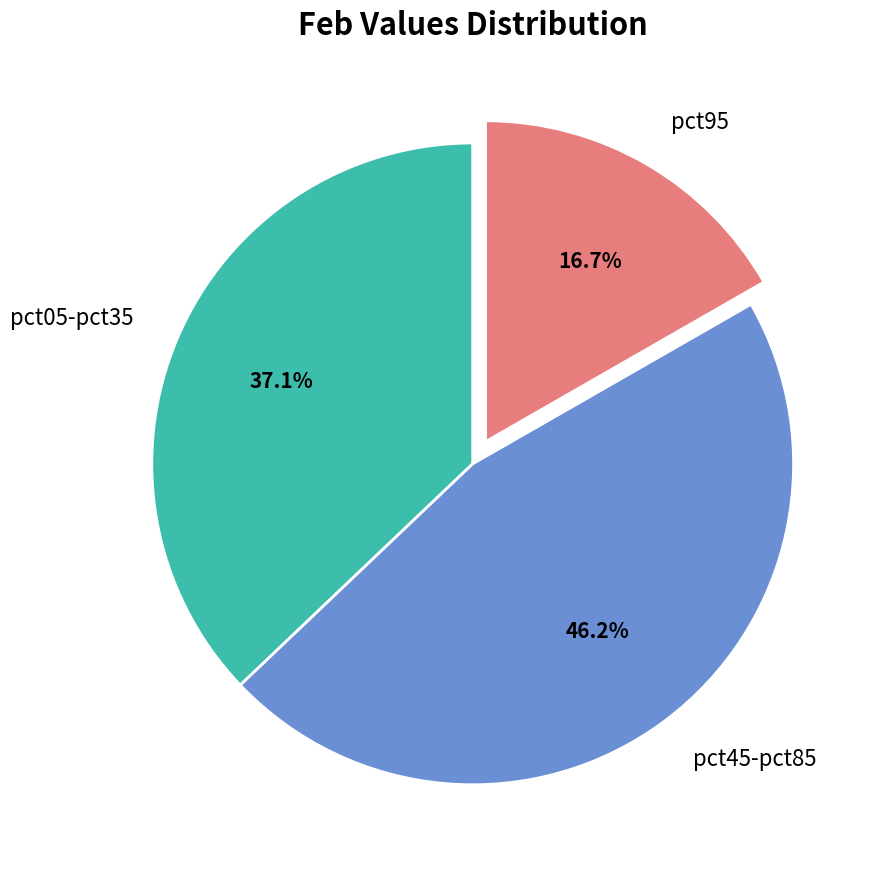

What is the smallest slice in the pie chart?

pct95